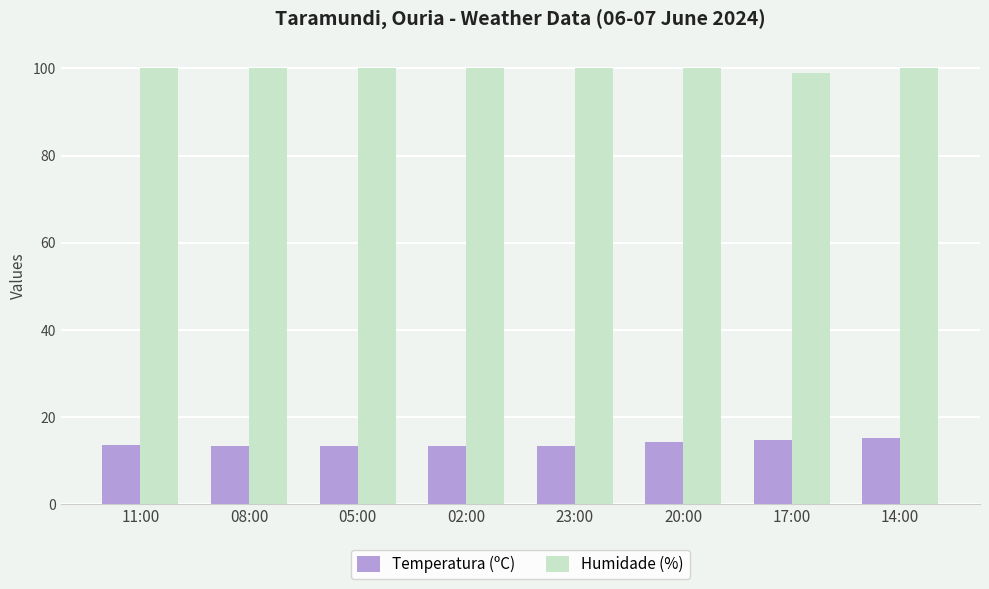

What are all the series names shown in the legend?

Temperatura (ºC), Humidade (%)